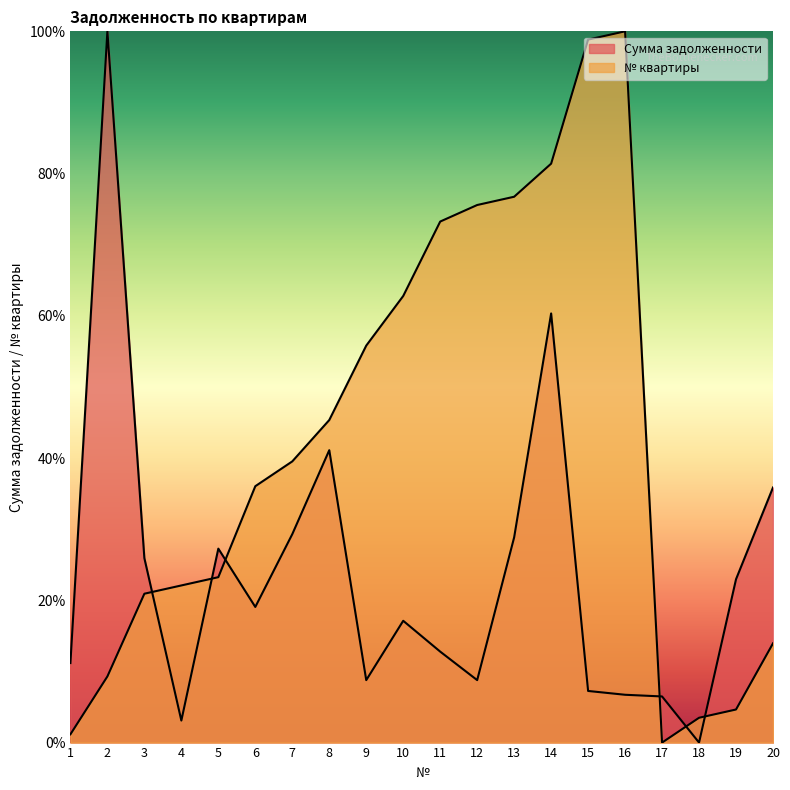

Reading right to left, extract all data points from this chart.

Сумма задолженности: 20=35.9	19=23.0	18=0.0	17=6.5	16=6.7	15=7.3	14=60.3	13=28.9	12=8.8	11=12.8	10=17.1	9=8.8	8=41.1	7=29.3	6=19.1	5=27.3	4=3.1	3=25.9	2=100.0	1=11.2
№ квартиры: 20=14.0	19=4.7	18=3.5	17=0.0	16=100.0	15=98.8	14=81.4	13=76.7	12=75.6	11=73.3	10=62.8	9=55.8	8=45.3	7=39.5	6=36.0	5=23.3	4=22.1	3=20.9	2=9.3	1=1.2